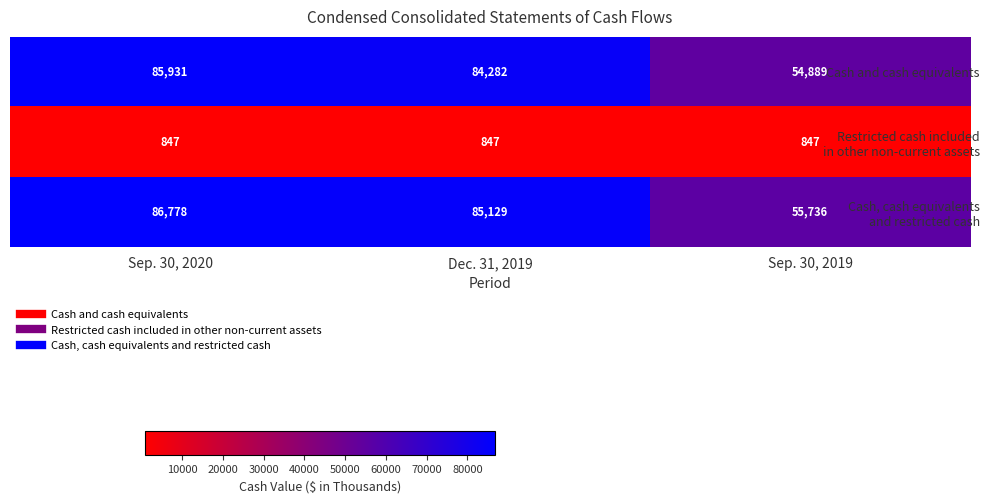

At how many categories does at least one series exceed 1222?

3